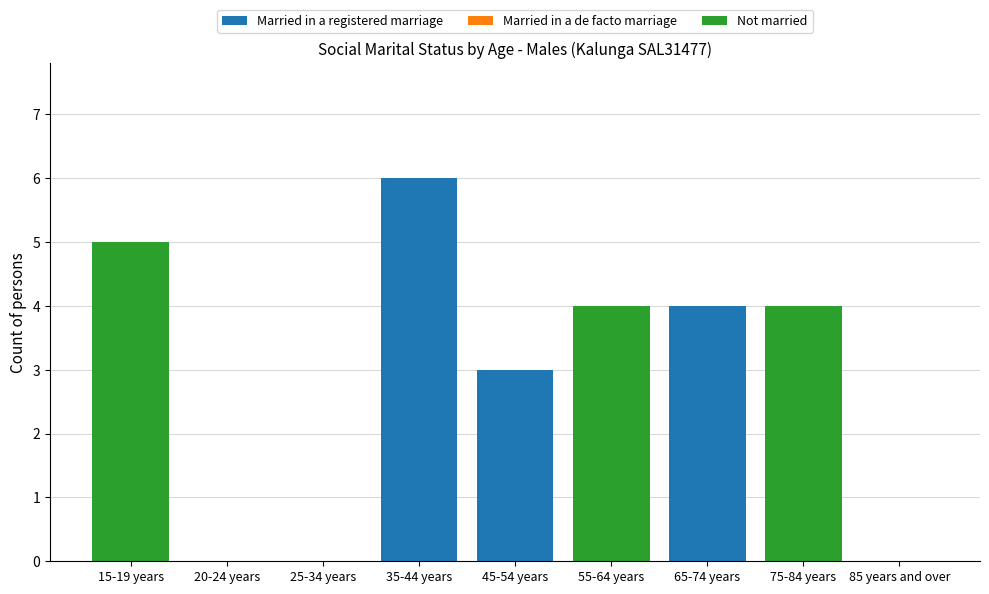

At which label does Married in a registered marriage reach its peak?

35-44 years